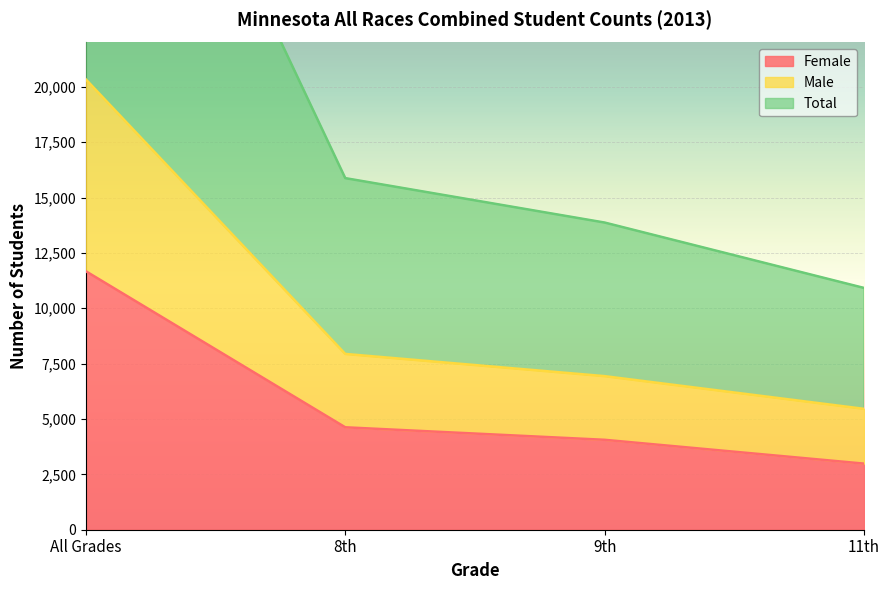

What is the sum of the Total values at 8th and All Grades?

56540